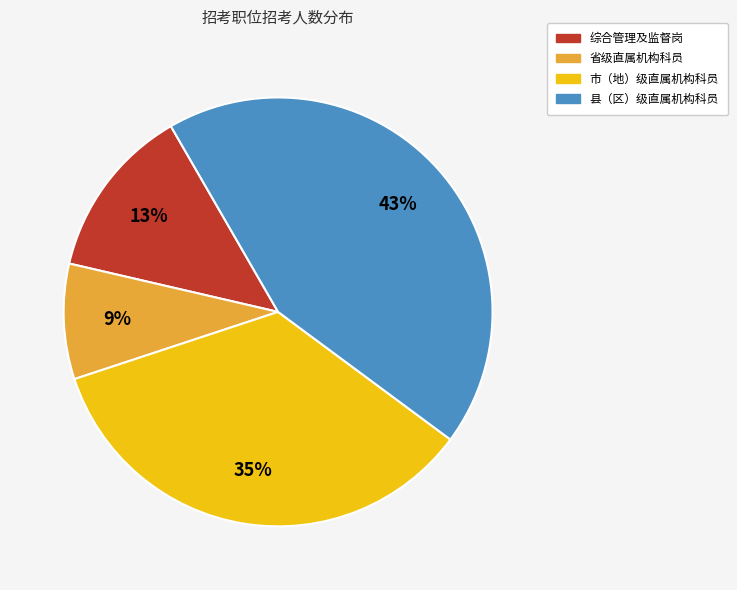

Between 综合管理及监督岗 and 市（地）级直属机构科员, which is larger?

市（地）级直属机构科员